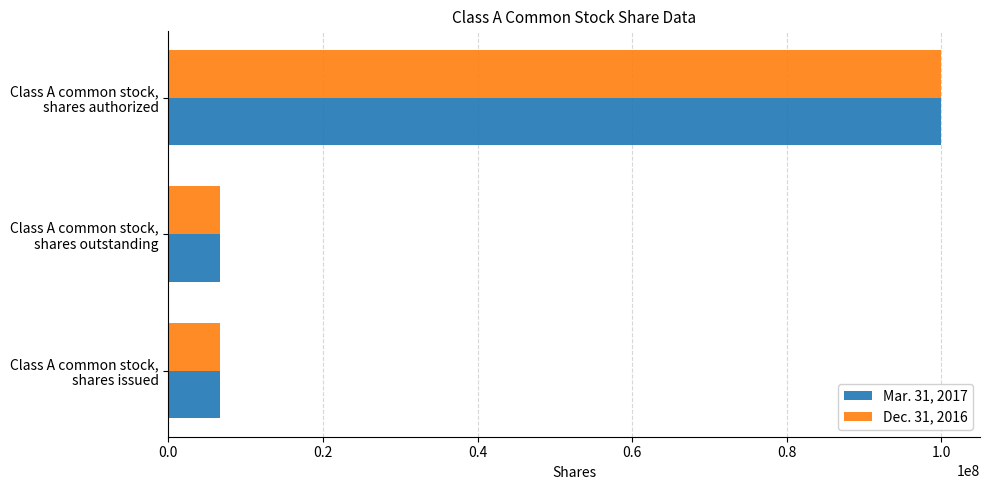

At which category does the chart reach its peak across all series?

Class A common stock,
shares authorized